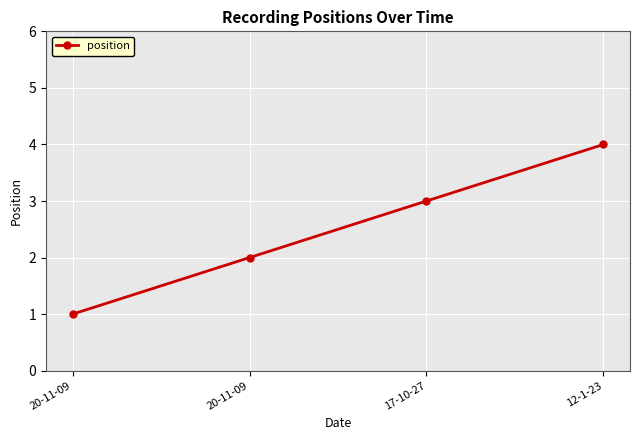

What is the label of the 4th point from the left?

12-1-23